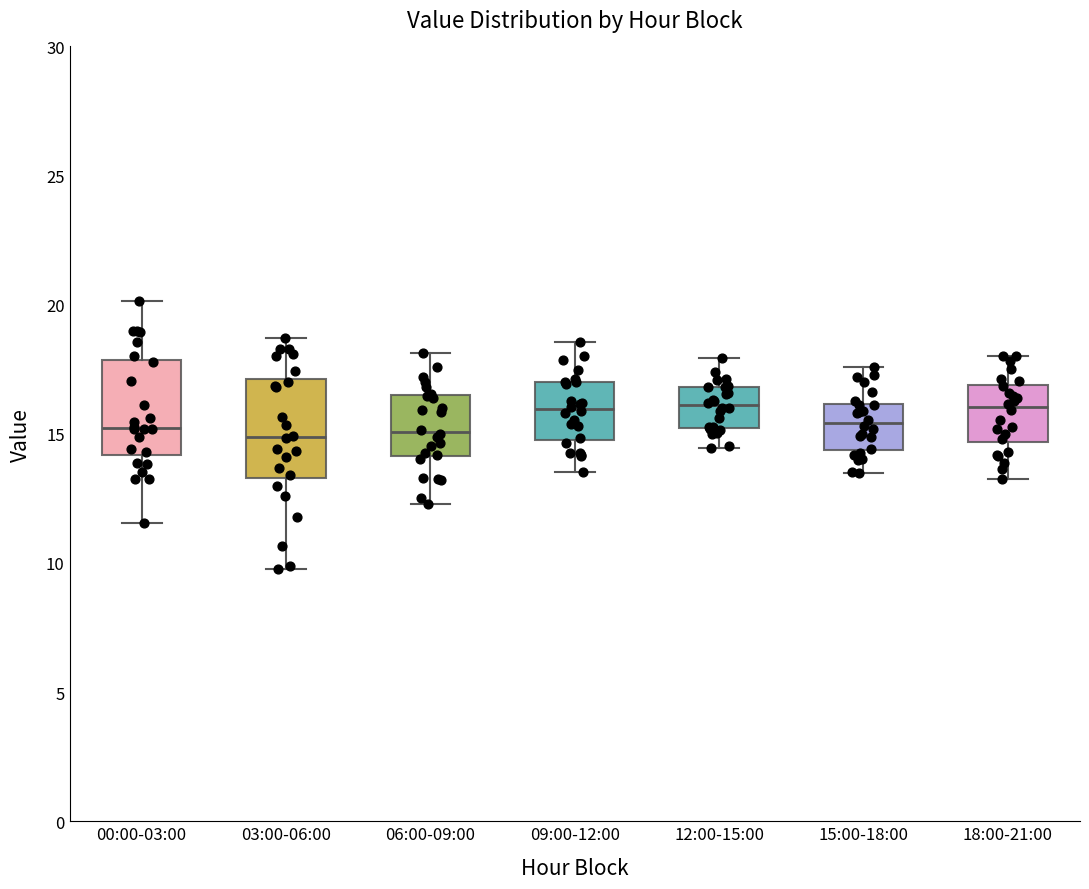

Where is the lower edge of the box for 15:00-18:00 on the y-axis? The values are not printed on the chart, so give them approximately, as read against the axis.

14.5